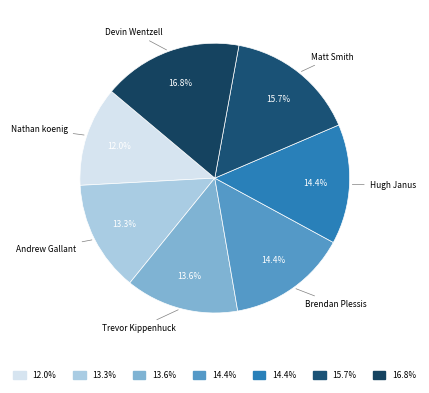

Does Matt Smith account for over 50% of the chart?

No